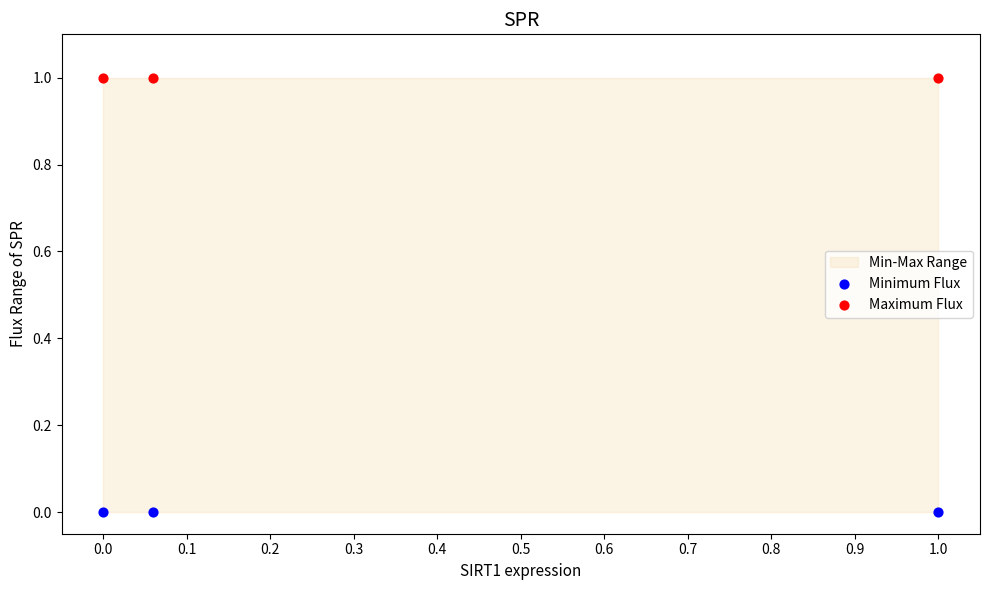

Which series reaches the minimum Y coordinate?

Minimum Flux